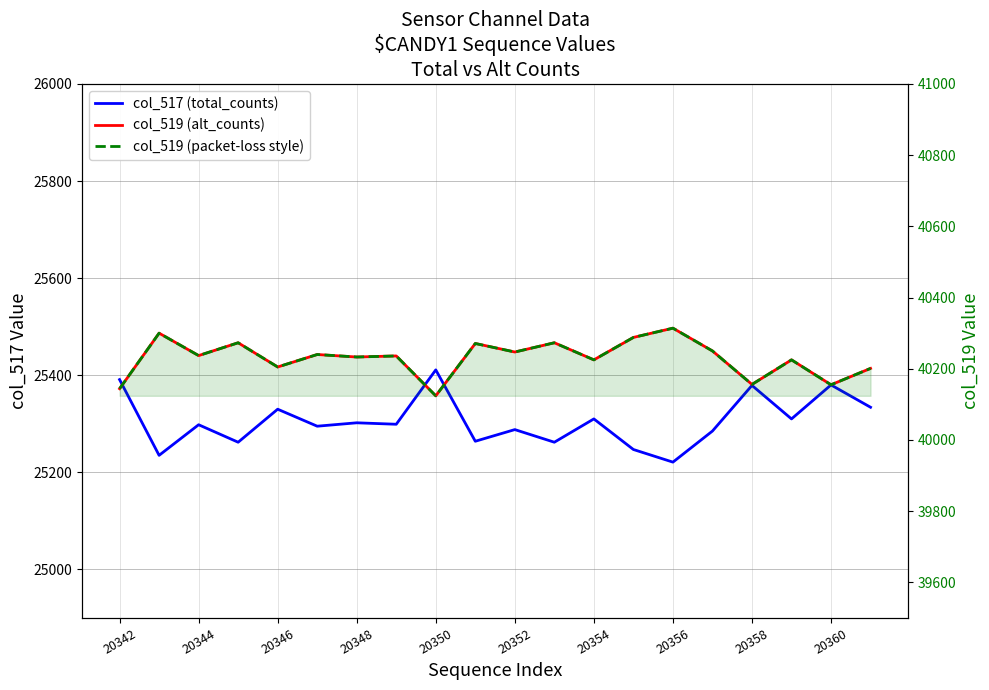

What is the greatest value displayed?

40314